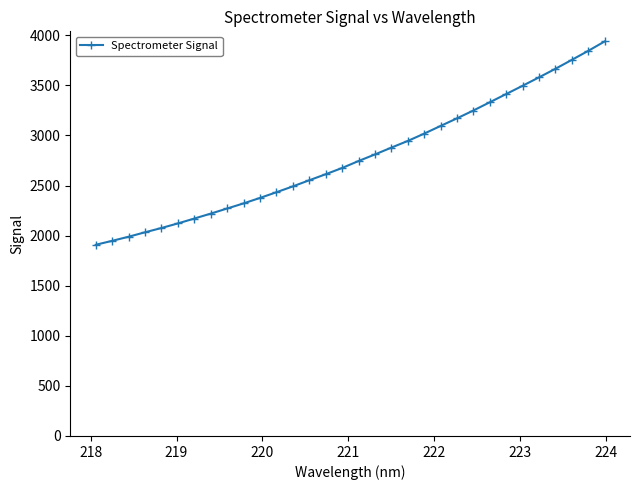

What is the difference between the maximum and minimum values?

2029.5